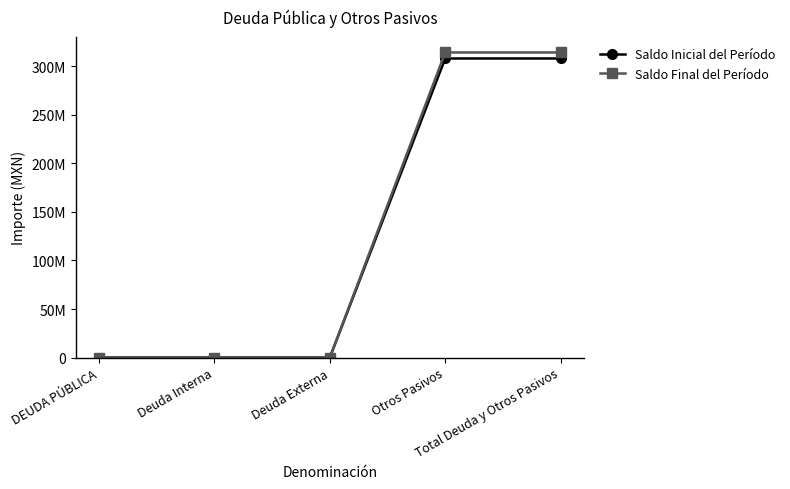

True or false: Saldo Final del Período has more than 1 points higher than both neighbors.

False